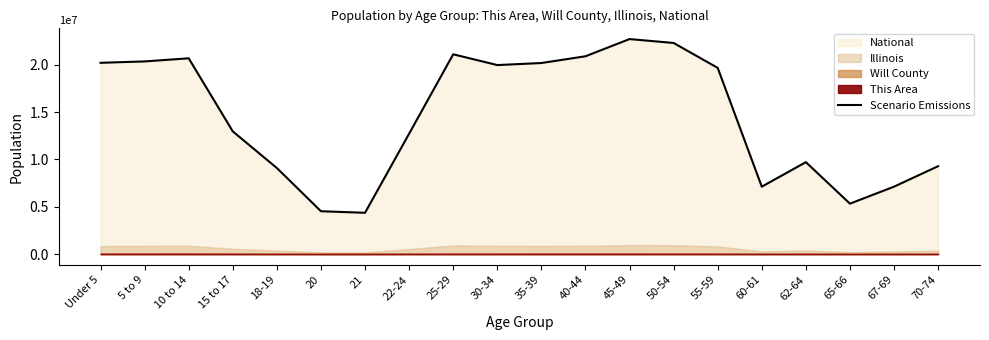

True or false: the data shows 6574991 at 25-29.

False